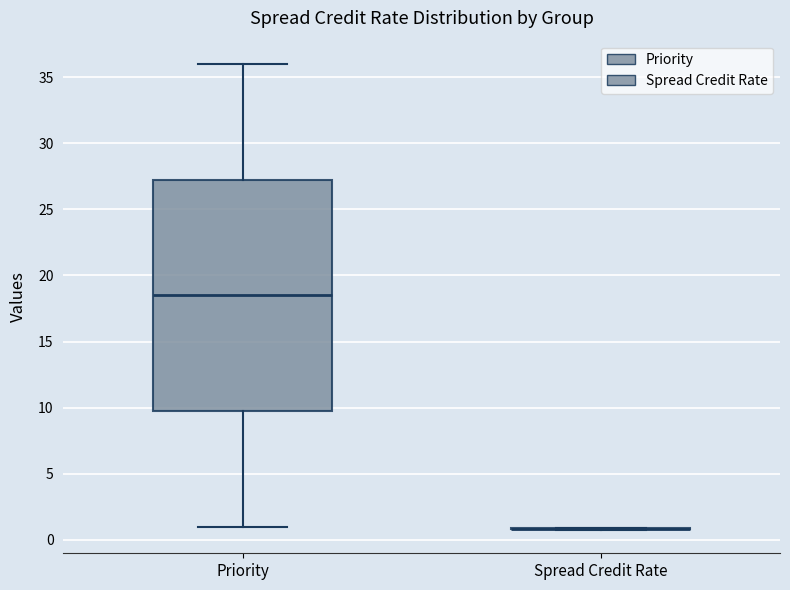

Reading left to right, read every box against the y-axis: the position of its median line, the range the box covers, and the ends of its whiskers. The values are not printed on the chart, so give them approximately, as read against the axis.

Priority: median 18.5, box 10.0 to 27.5, whiskers 1.0 to 36.0
Spread Credit Rate: box collapsed to a line at 1.0, whiskers 1.0 to 1.0